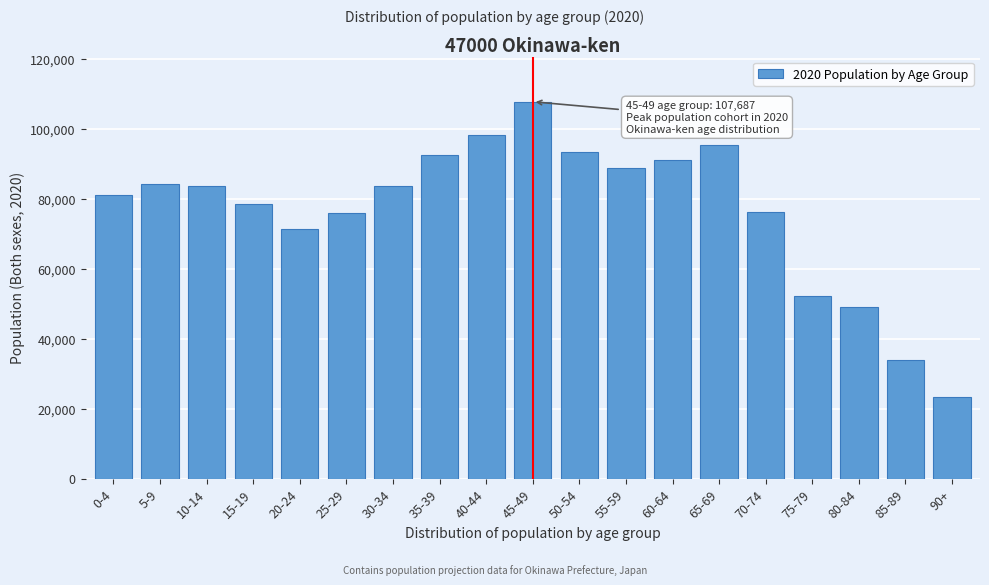

What is the ratio of the value at 45-49 to the value at 55-59?

1.2